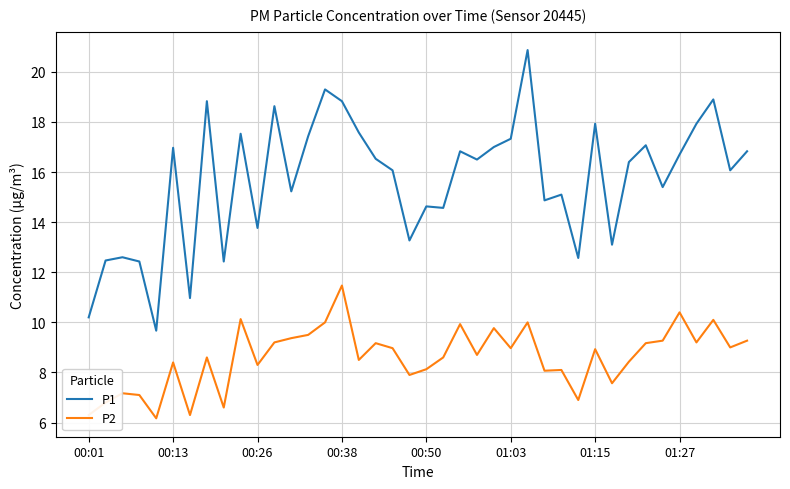

True or false: P1 and P2 cross at least once.

False